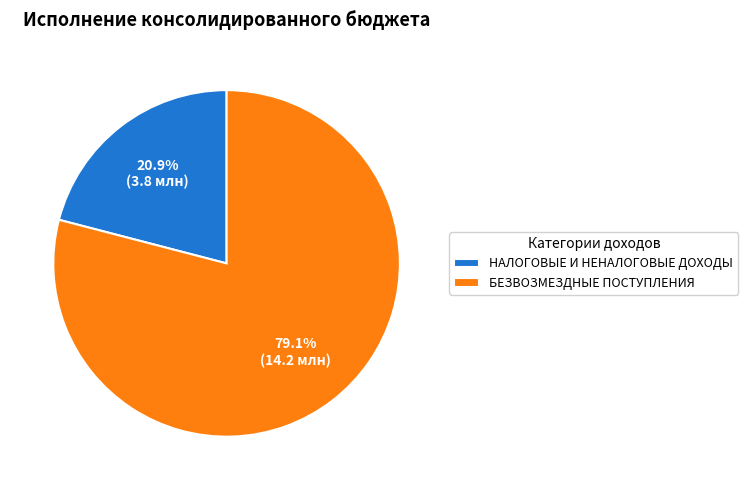

Is the sum of БЕЗВОЗМЕЗДНЫЕ ПОСТУПЛЕНИЯ and НАЛОГОВЫЕ И НЕНАЛОГОВЫЕ ДОХОДЫ greater than half?

Yes